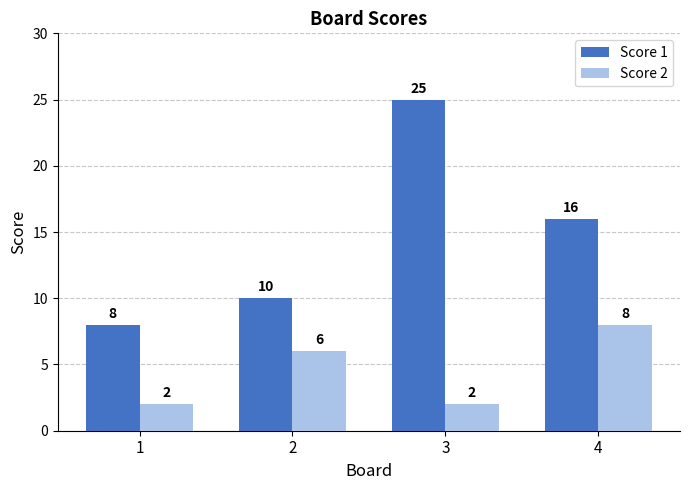

At how many categories does at least one series exceed 3?

4